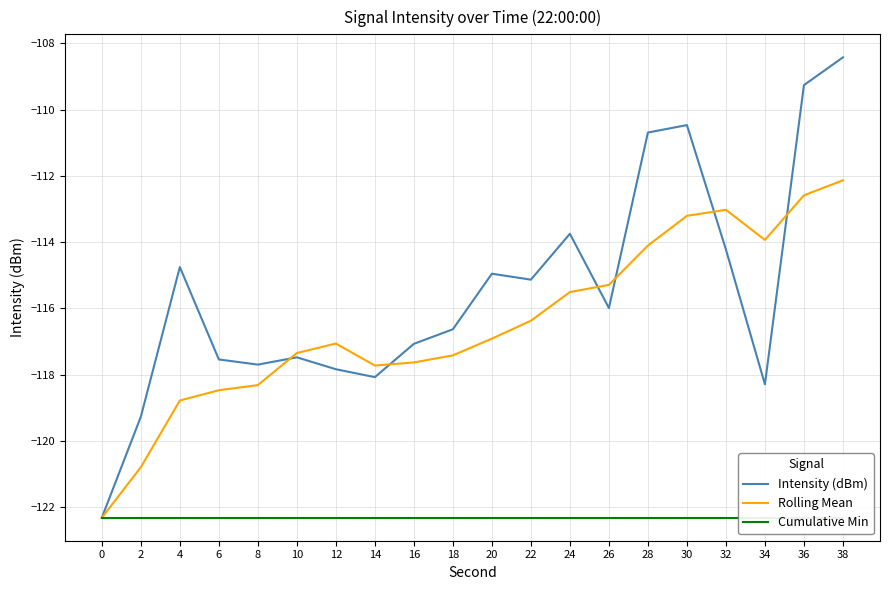

True or false: Intensity (dBm) and Cumulative Min cross at least once.

False